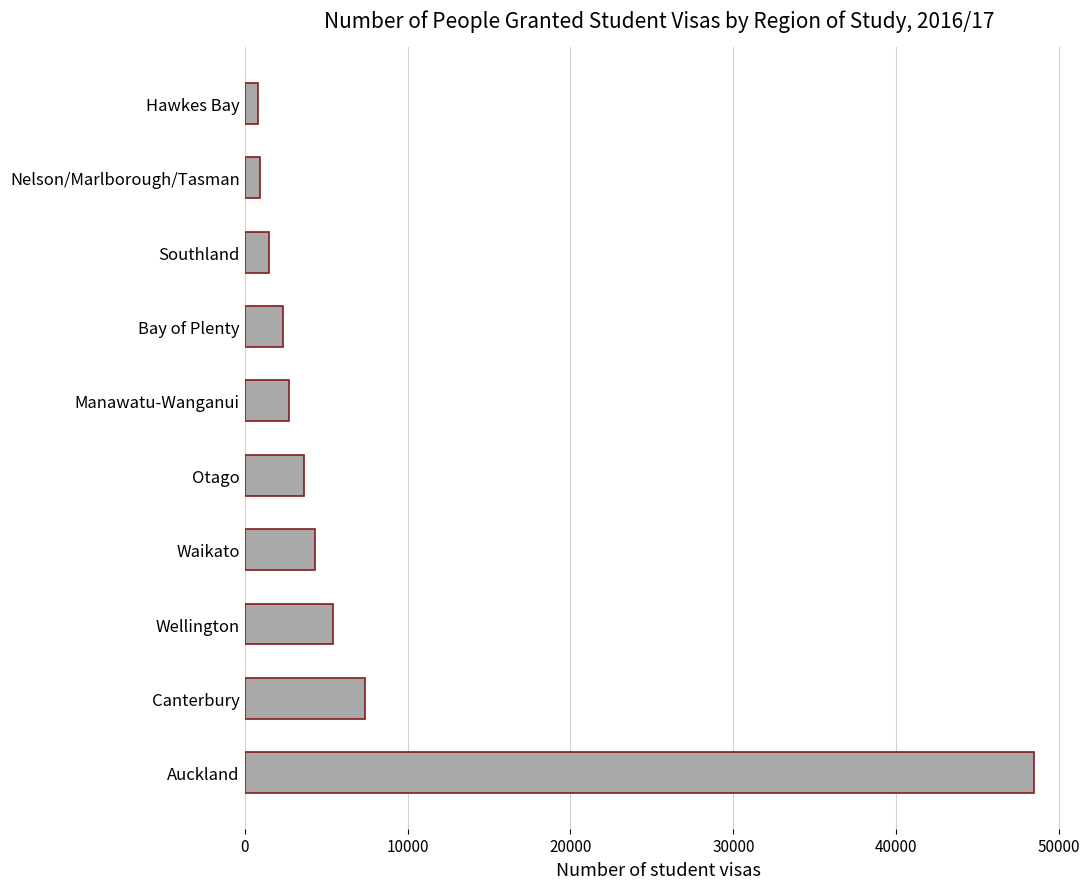

True or false: the data shows 48434 at Auckland.

True